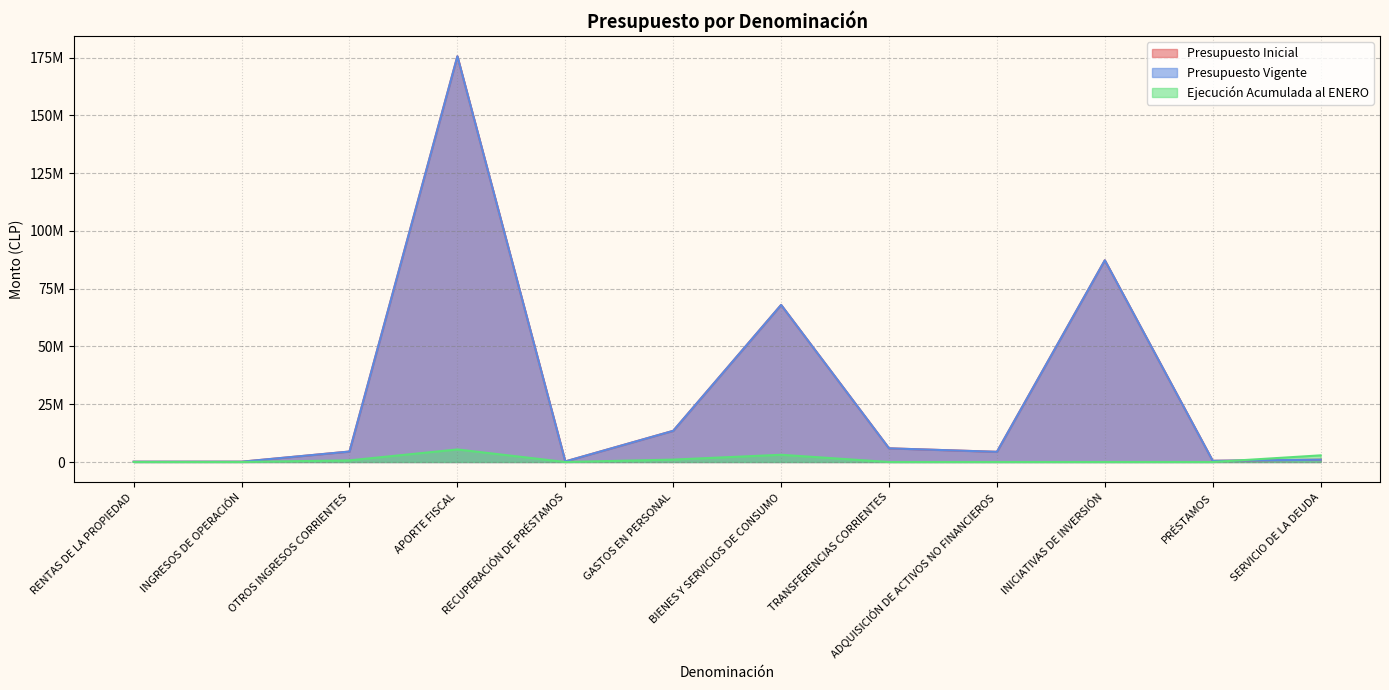

How many data points in Ejecución Acumulada al ENERO are less than 12649?

6